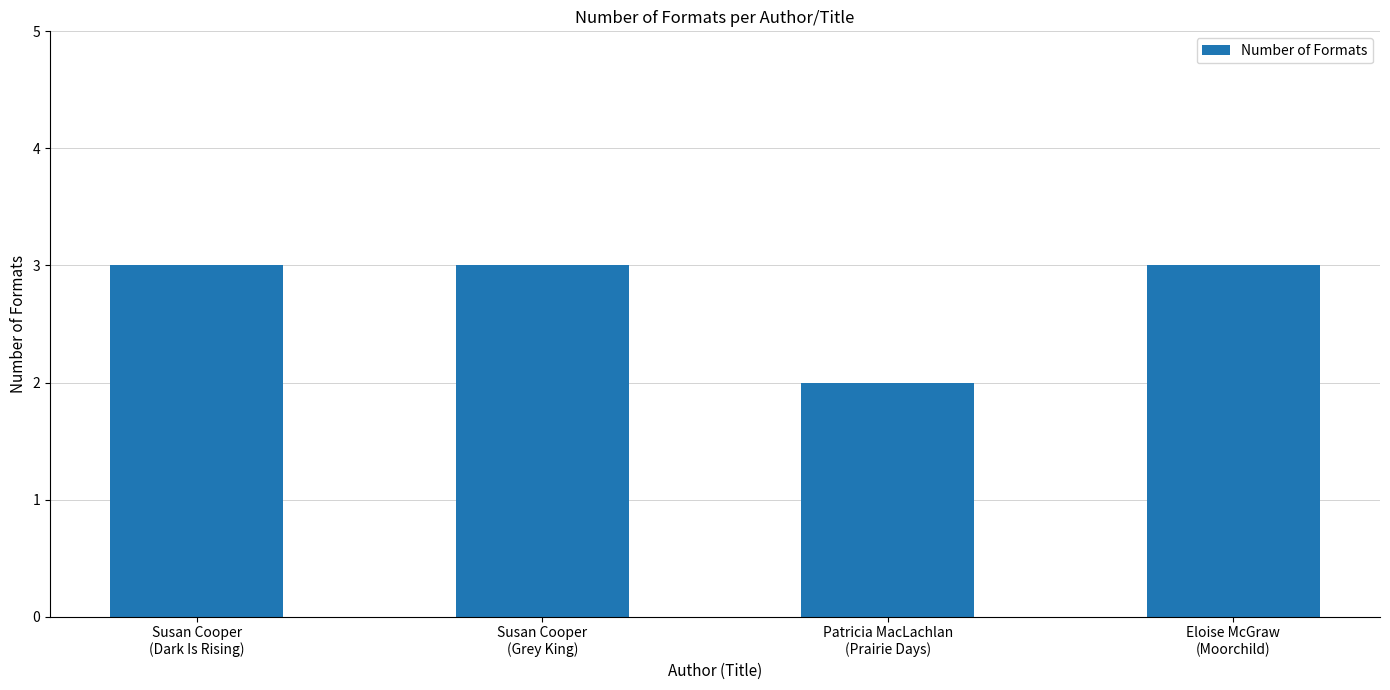

What is the sum of all values?

11